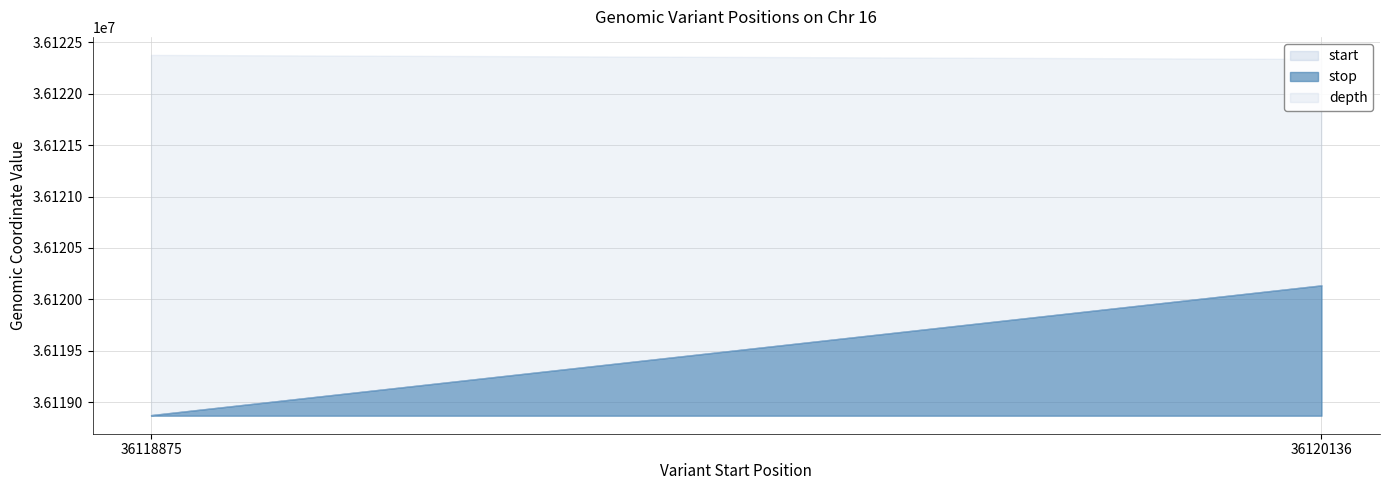

What is the average value of the stop series?

36119506